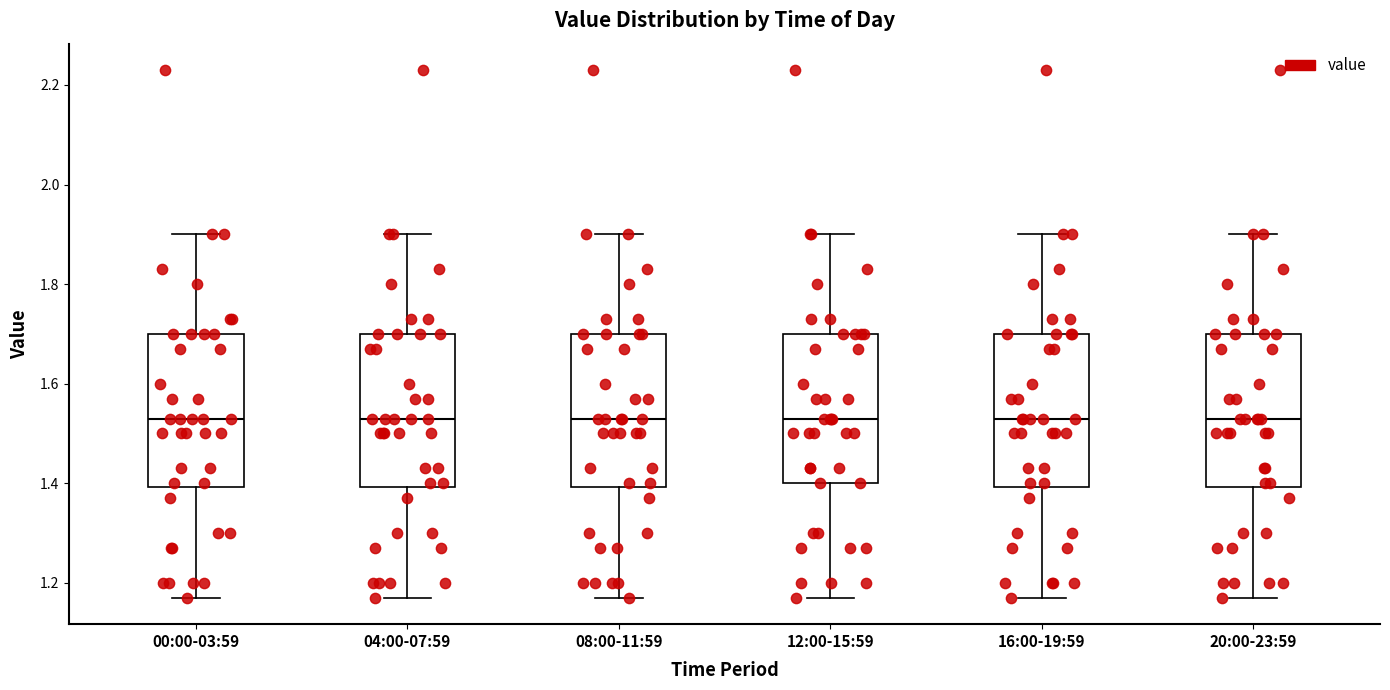

Reading left to right, transcribe this box plot: for each box, give where its median line is, the range the box spans, and where its two whiskers end, as read against the y-axis. The values are not printed on the chart, so give them approximately, as read against the axis.

00:00-03:59: median 1.54, box 1.40 to 1.70, whiskers 1.18 to 1.90
04:00-07:59: median 1.54, box 1.40 to 1.70, whiskers 1.18 to 1.90
08:00-11:59: median 1.54, box 1.40 to 1.70, whiskers 1.18 to 1.90
12:00-15:59: median 1.54, box 1.40 to 1.70, whiskers 1.18 to 1.90
16:00-19:59: median 1.54, box 1.40 to 1.70, whiskers 1.18 to 1.90
20:00-23:59: median 1.54, box 1.40 to 1.70, whiskers 1.18 to 1.90